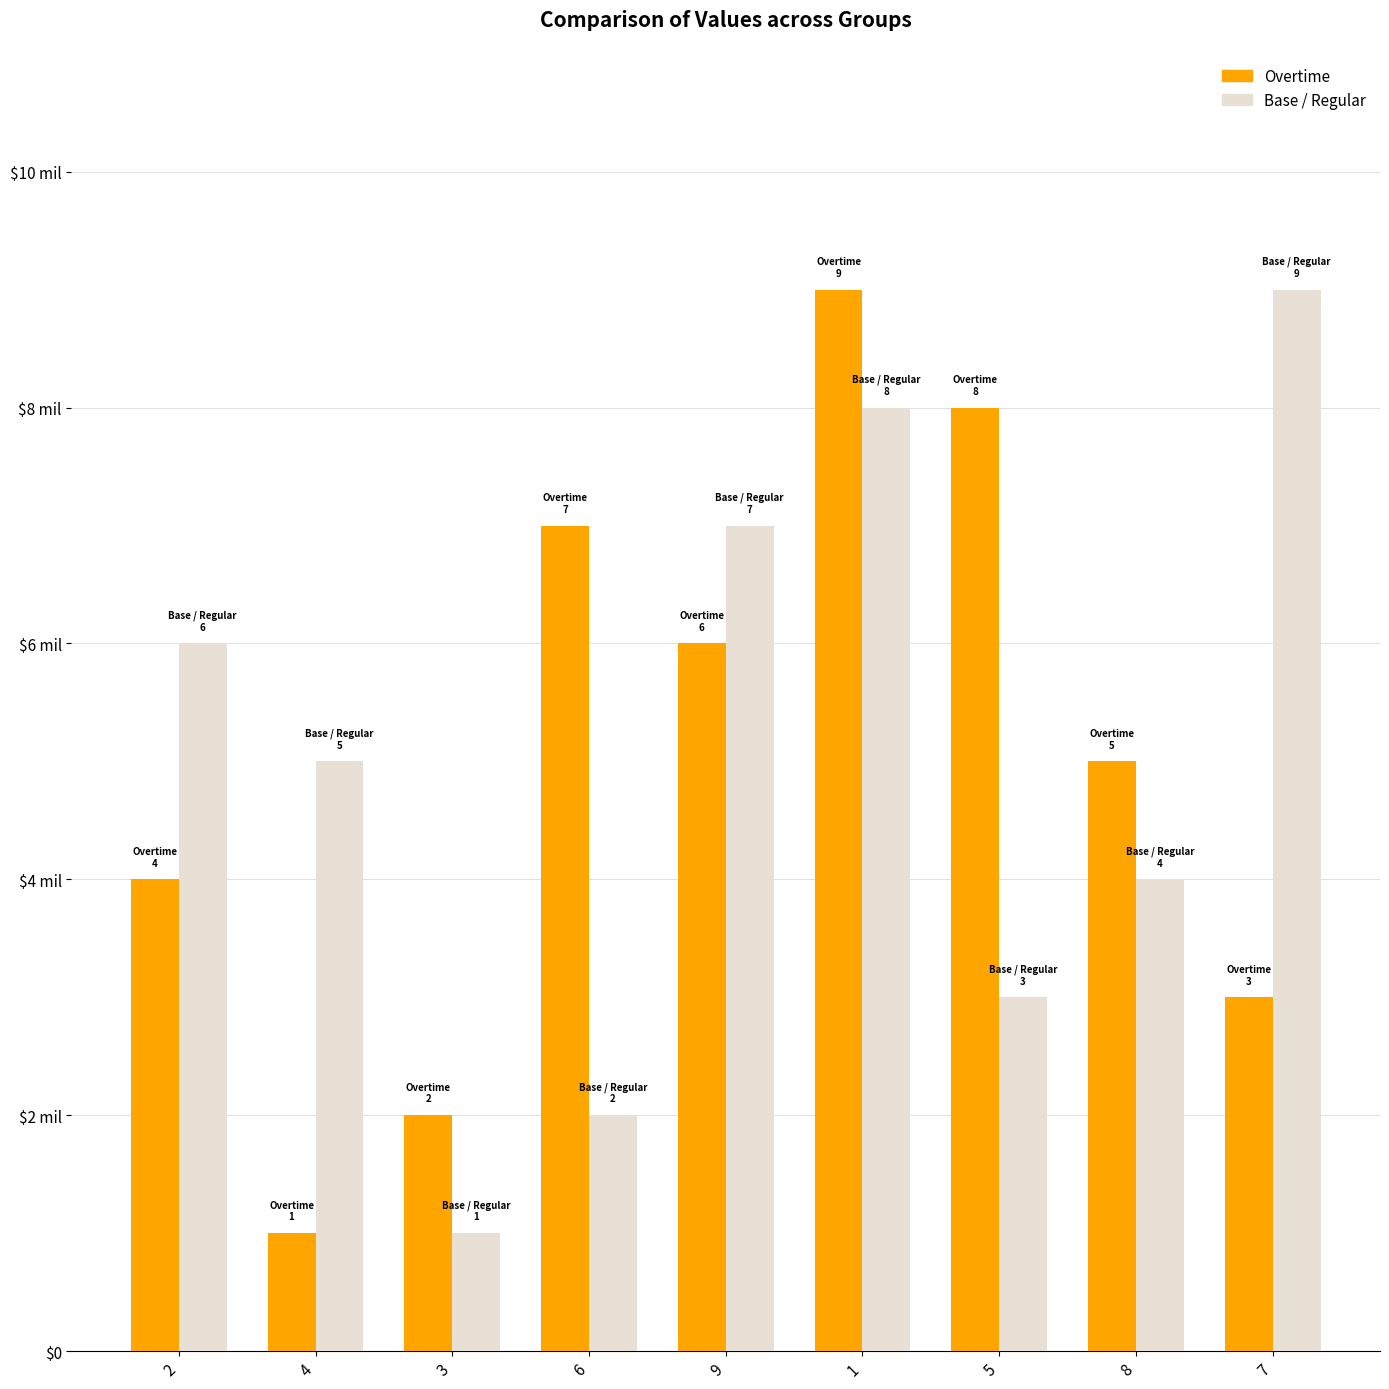

What are all the series names shown in the legend?

Overtime, Base / Regular